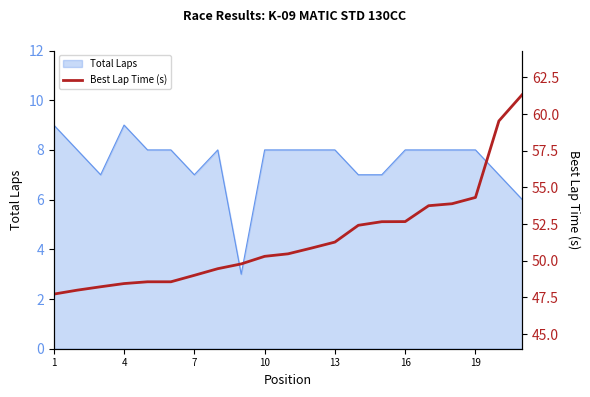

What is the maximum value for Total Laps?

9